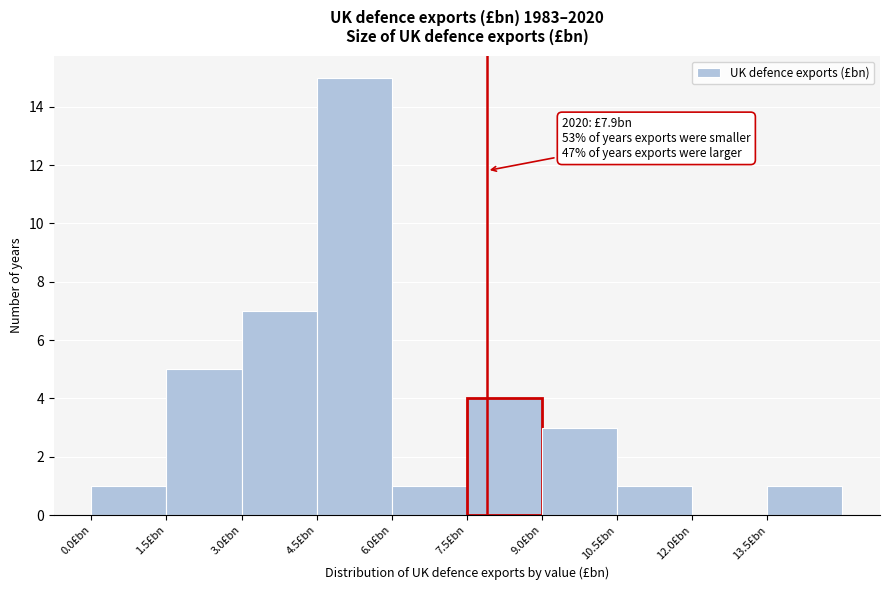

Which range on the x-axis has the tallest bar?

4.5 to 6.0